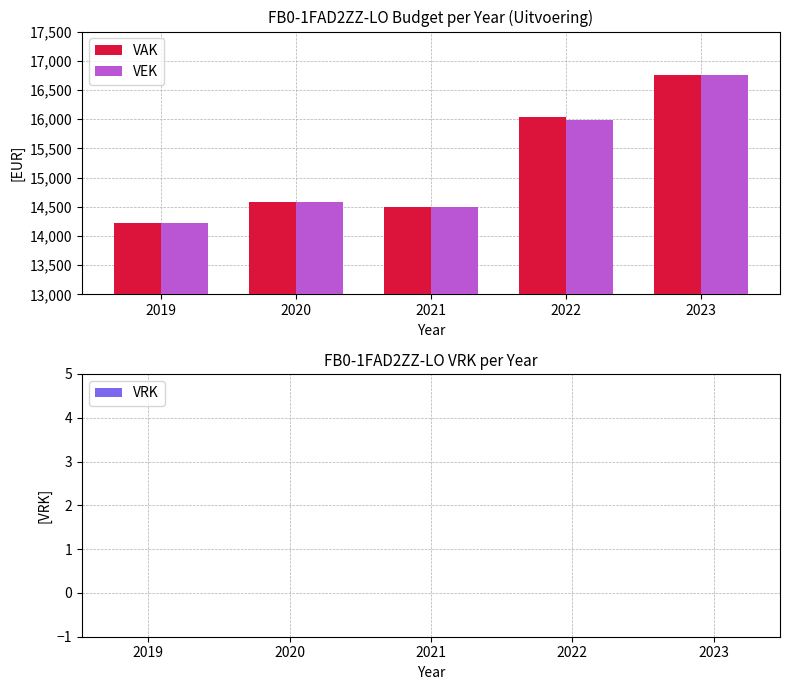

Does the chart contain stacked bars?

No